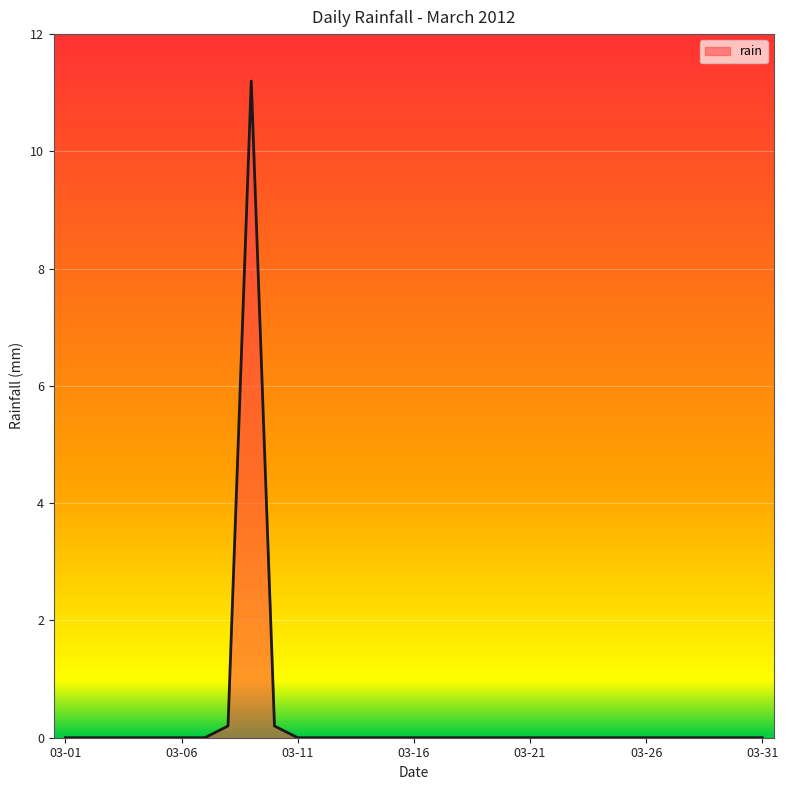

Reading right to left, transcribe all the data shown in this chart.

0.0	0.0	0.0	0.0	0.0	0.0	0.0	0.0	0.0	0.0	0.0	0.0	0.0	0.0	0.0	0.0	0.0	0.0	0.0	0.0	0.0	0.2	11.2	0.2	0.0	0.0	0.0	0.0	0.0	0.0	0.0